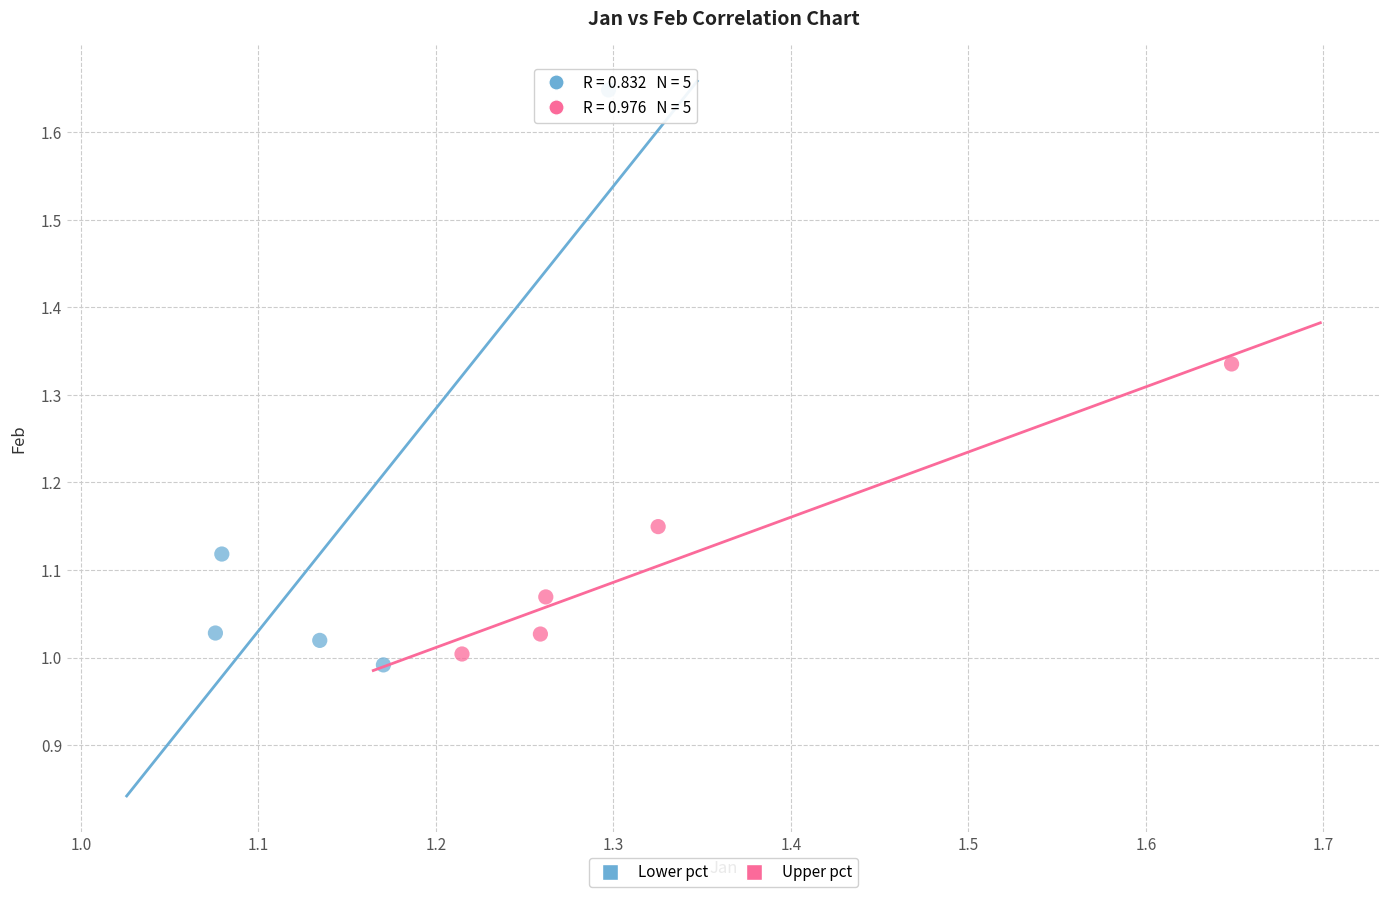

Which series has the largest Y range (max minus min)?

Lower pct